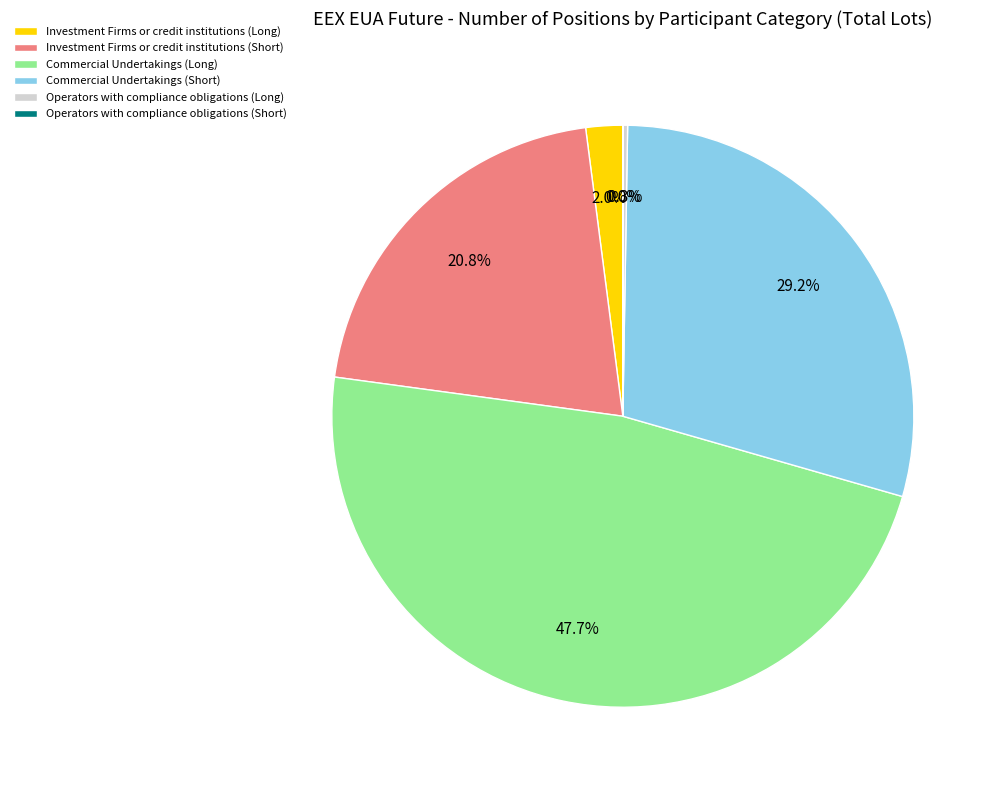

True or false: Commercial Undertakings (Long) accounts for 42% of the total.

False